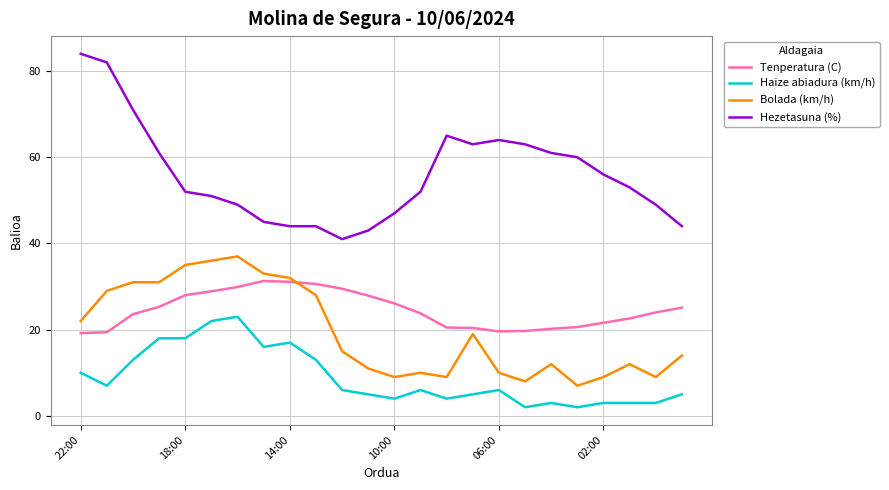

Rank the series by their maximum value, from lowest to highest.

Haize abiadura (km/h), Tenperatura (C), Bolada (km/h), Hezetasuna (%)